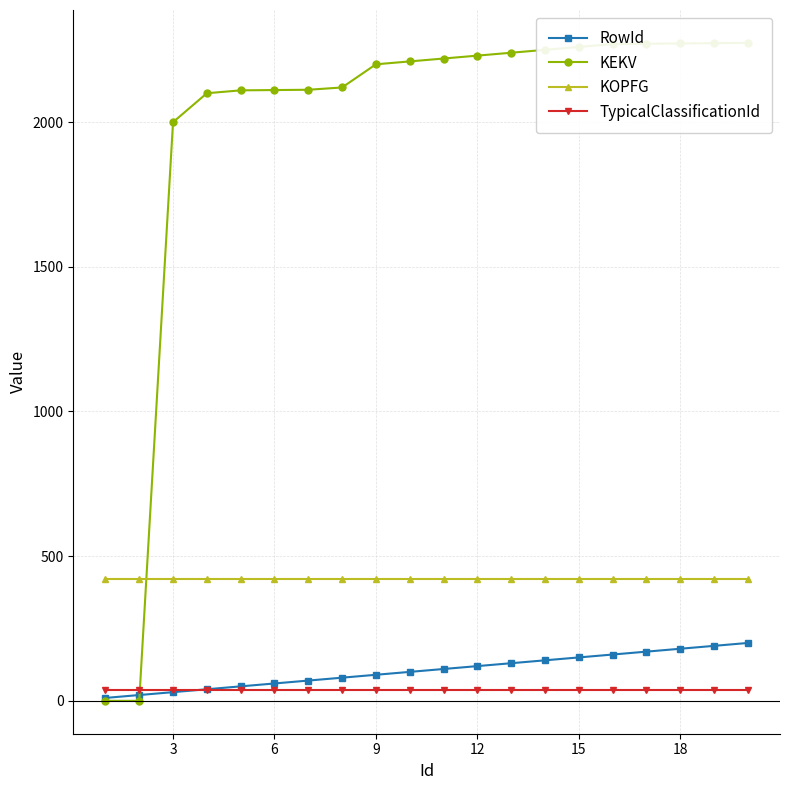

Is this an area chart (filled region under the line)?

No